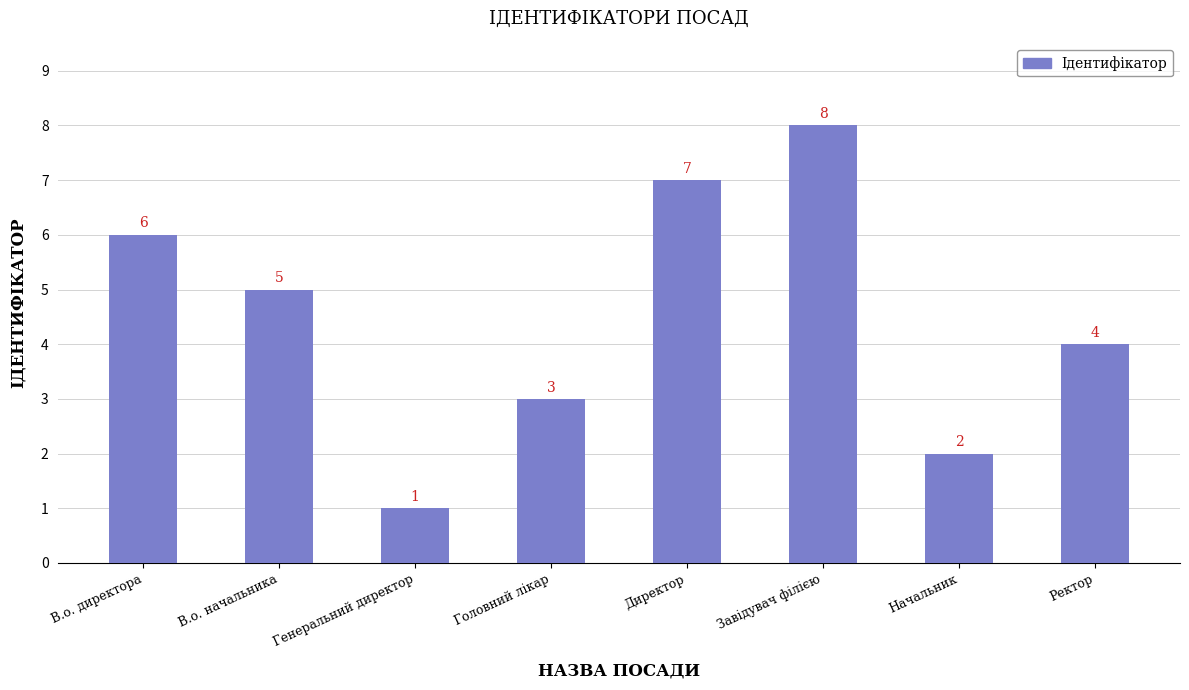

How many values are between 3 and 7?

5